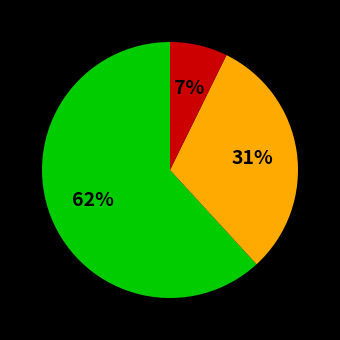

Does any single category account for the majority?

Yes